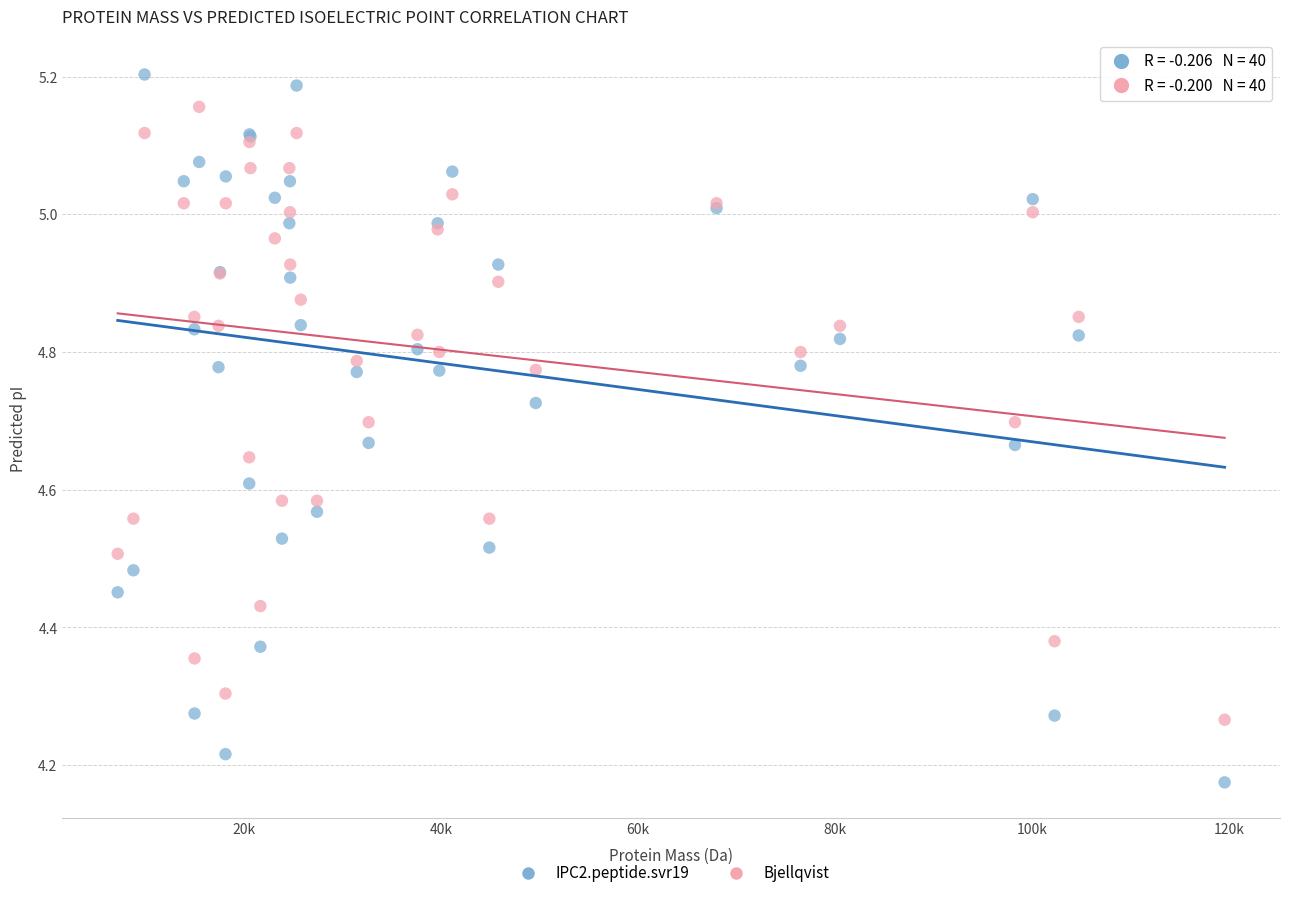

Which series contains the highest Y value?

IPC2.peptide.svr19